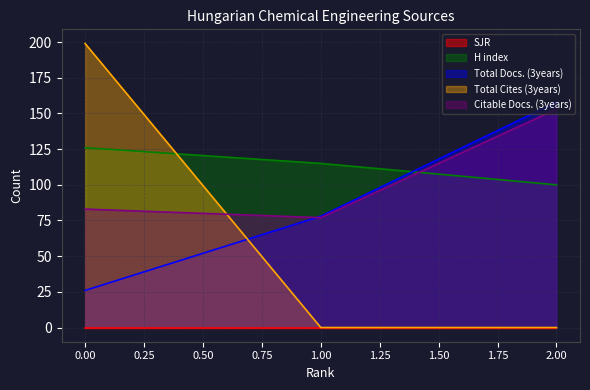

Is the value of Citable Docs. (3years) at 2.00 greater than the value of Total Docs. (3years) at 1.00?

Yes